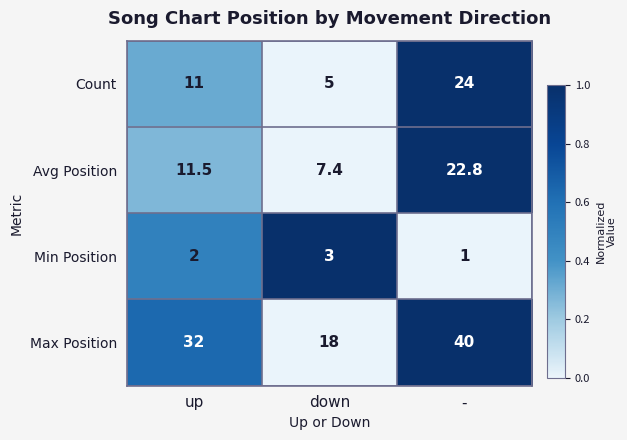

Reading right to left, list all the values displayed in this chart.

Count: 24.0	5.0	11.0
Avg Position: 22.8	7.4	11.5
Min Position: 1.0	3.0	2.0
Max Position: 40.0	18.0	32.0